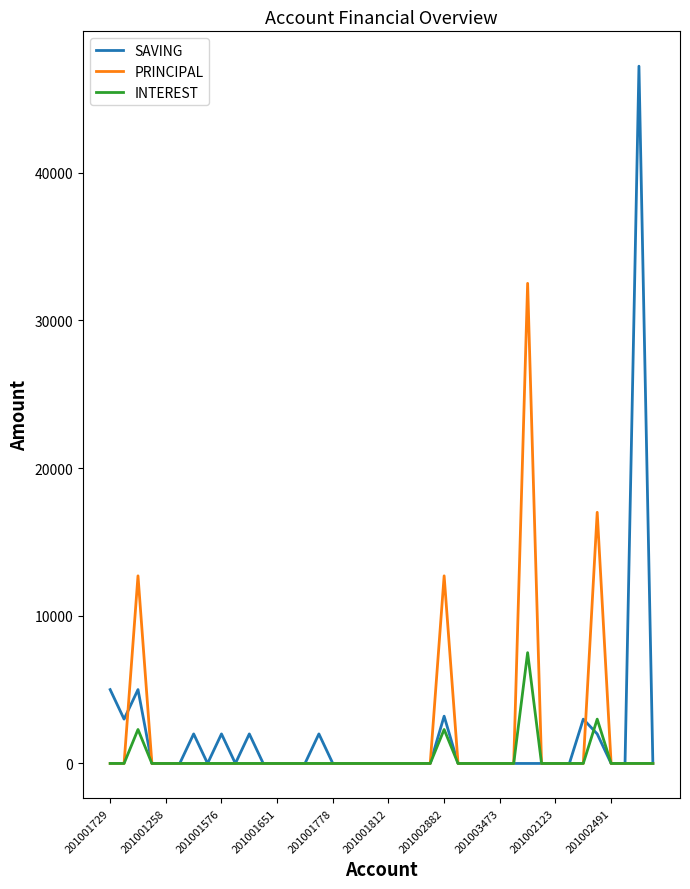

What is the highest value of the INTEREST series?

7500